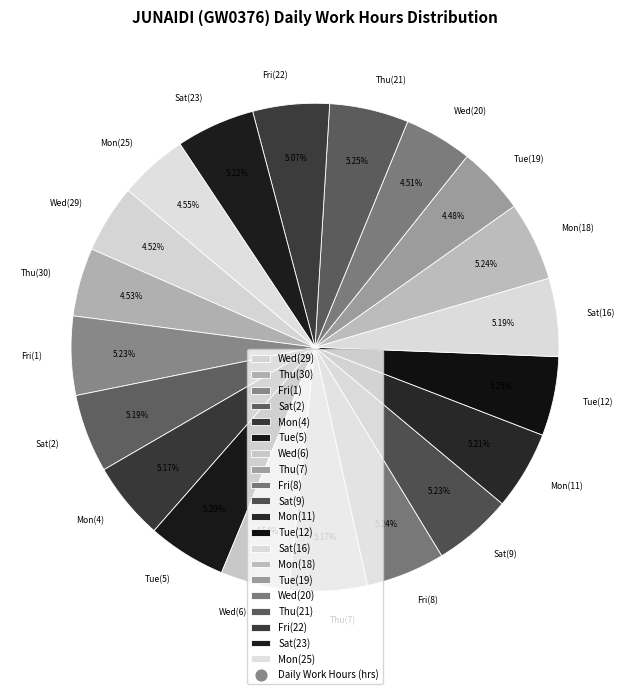

What is the ratio of the value at Mon(4) to the value at Wed(29)?

1.1